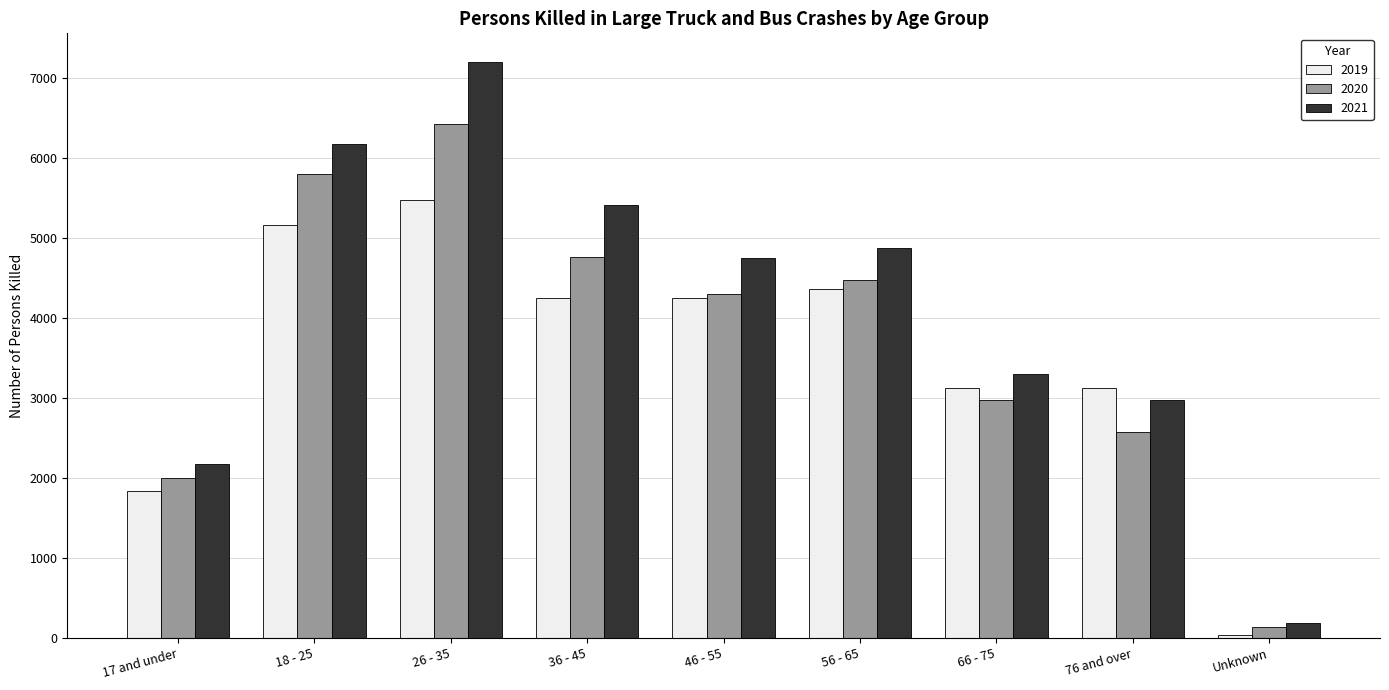

Which series has the largest range (max minus min)?

2021